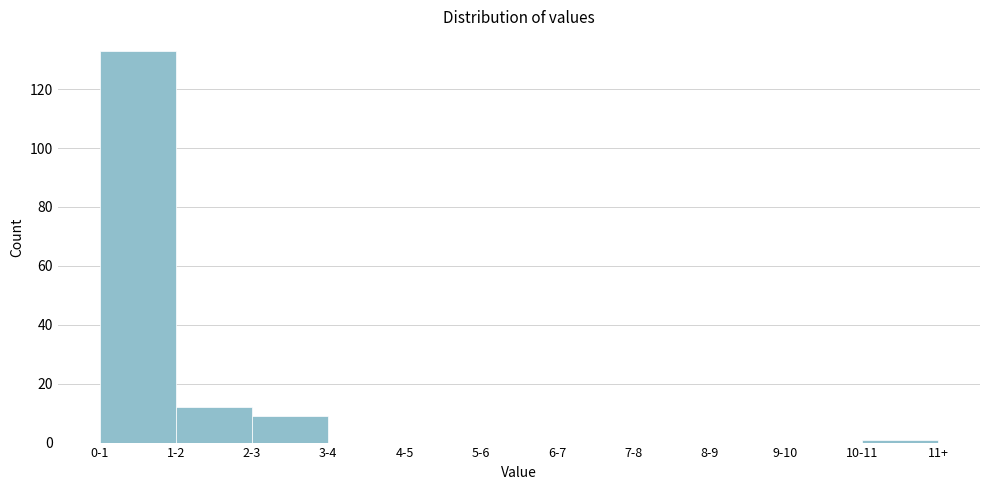

Reading left to right, extract all data points from this chart.

0-1=133	1-2=12	2-3=9	3-4=0	4-5=0	5-6=0	6-7=0	7-8=0	8-9=0	9-10=0	10-11=1